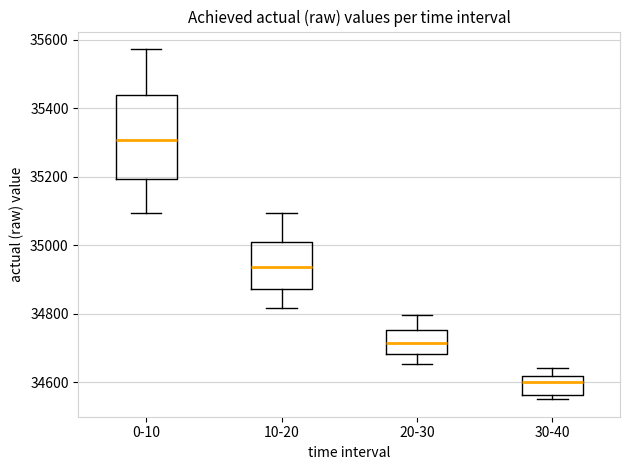

Reading left to right, transcribe this box plot: for each box, give where its median line is, the range the box spans, and where its two whiskers end, as read against the y-axis. The values are not printed on the chart, so give them approximately, as read against the axis.

0-10: median 35300, box 35200 to 35440, whiskers 35100 to 35580
10-20: median 34940, box 34880 to 35000, whiskers 34820 to 35100
20-30: median 34720, box 34680 to 34760, whiskers 34660 to 34800
30-40: median 34600, box 34560 to 34620, whiskers 34560 (just below the box's lower edge) to 34640